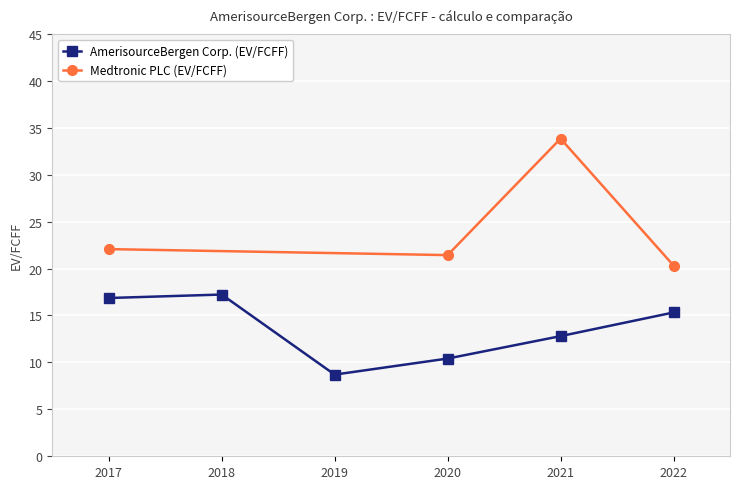

What is the value of the AmerisourceBergen Corp. (EV/FCFF) point at the 6th from the left?

15.3